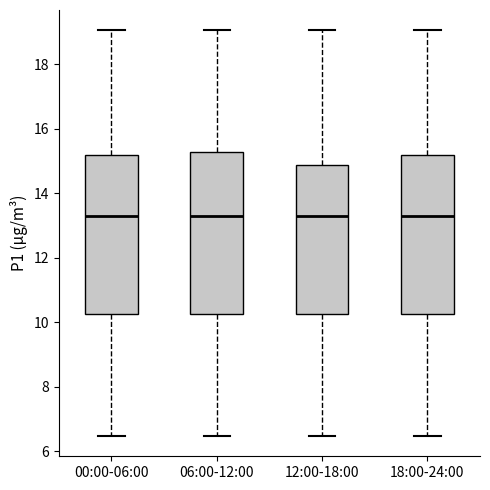

Reading left to right, read every box against the y-axis: the position of its median line, the range the box covers, and the ends of its whiskers. The values are not printed on the chart, so give them approximately, as read against the axis.

00:00-06:00: median 13.4, box 10.2 to 15.2, whiskers 6.4 to 19.0
06:00-12:00: median 13.4, box 10.2 to 15.2, whiskers 6.4 to 19.0
12:00-18:00: median 13.4, box 10.2 to 14.8, whiskers 6.4 to 19.0
18:00-24:00: median 13.4, box 10.2 to 15.2, whiskers 6.4 to 19.0